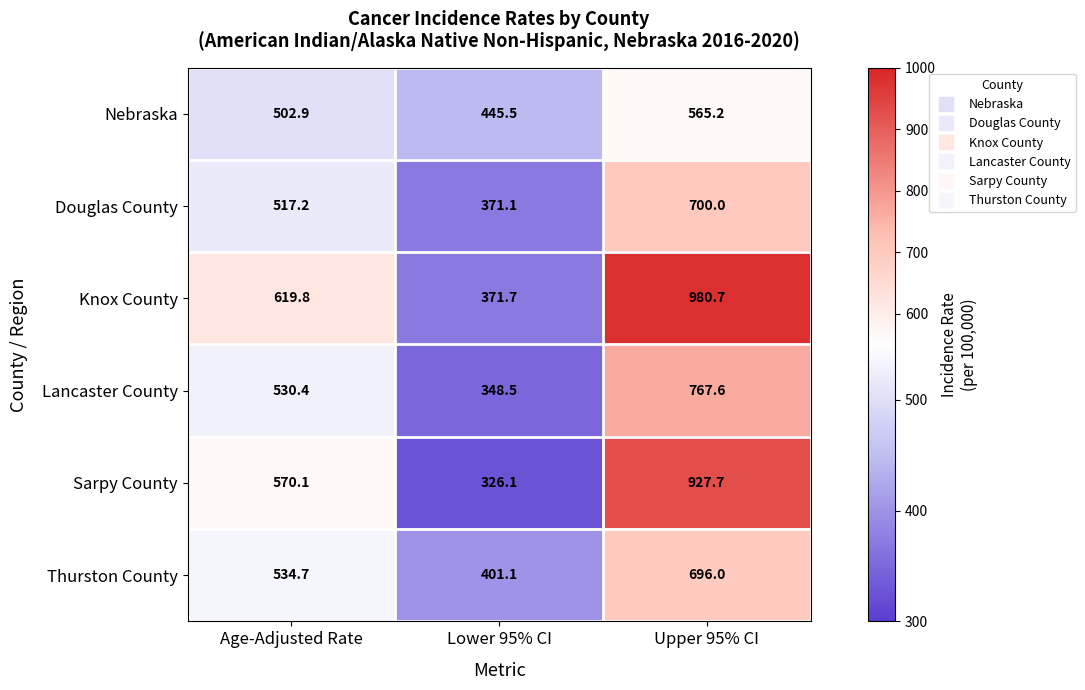

Reading left to right, extract all data points from this chart.

Nebraska: 502.9	445.5	565.2
Douglas County: 517.2	371.1	700.0
Knox County: 619.8	371.7	980.7
Lancaster County: 530.4	348.5	767.6
Sarpy County: 570.1	326.1	927.7
Thurston County: 534.7	401.1	696.0